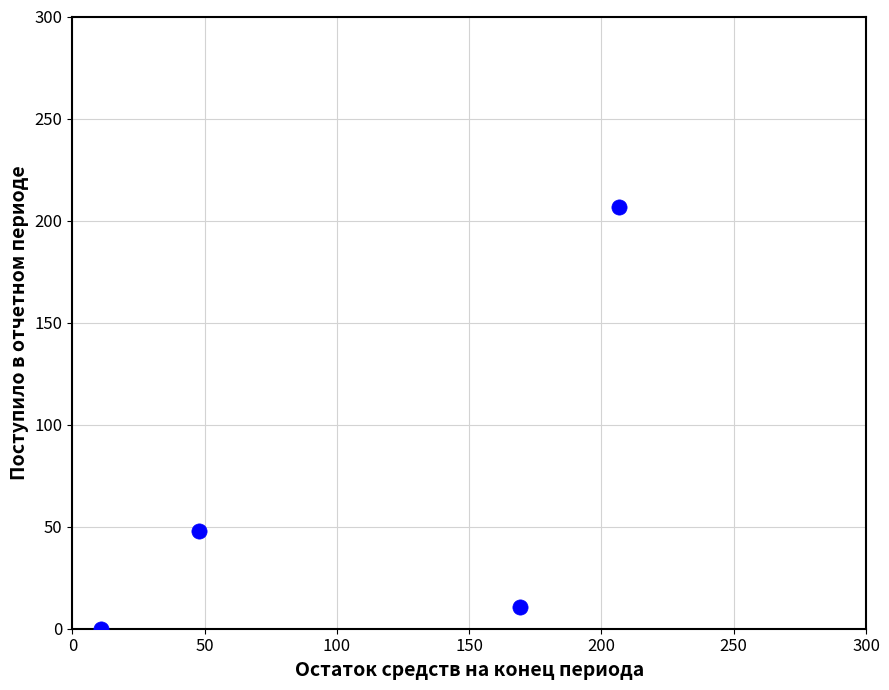

What is the range of X values (max minus min)?

196.0